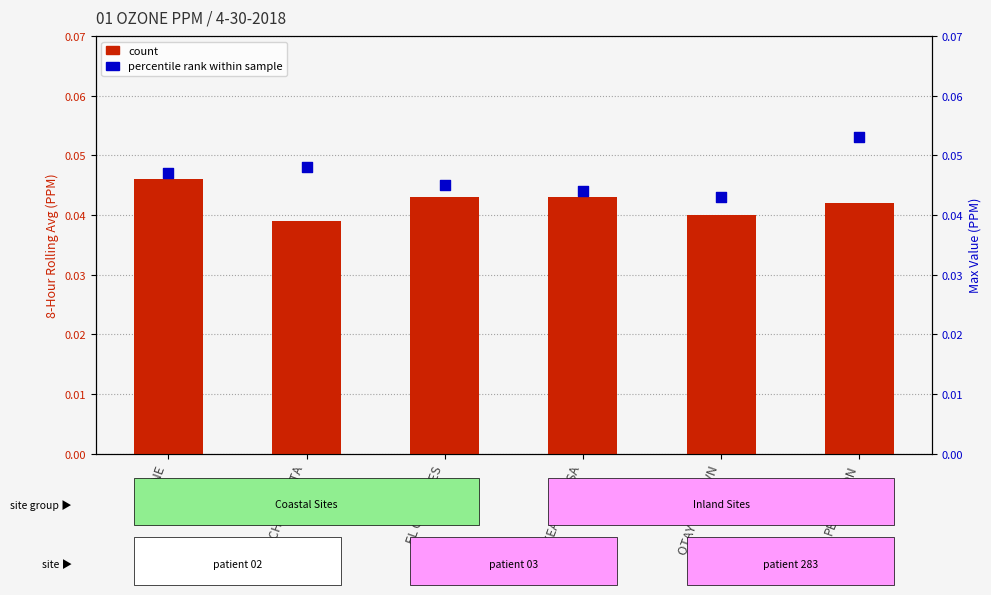

At how many categories does at least one series exceed 0?

6